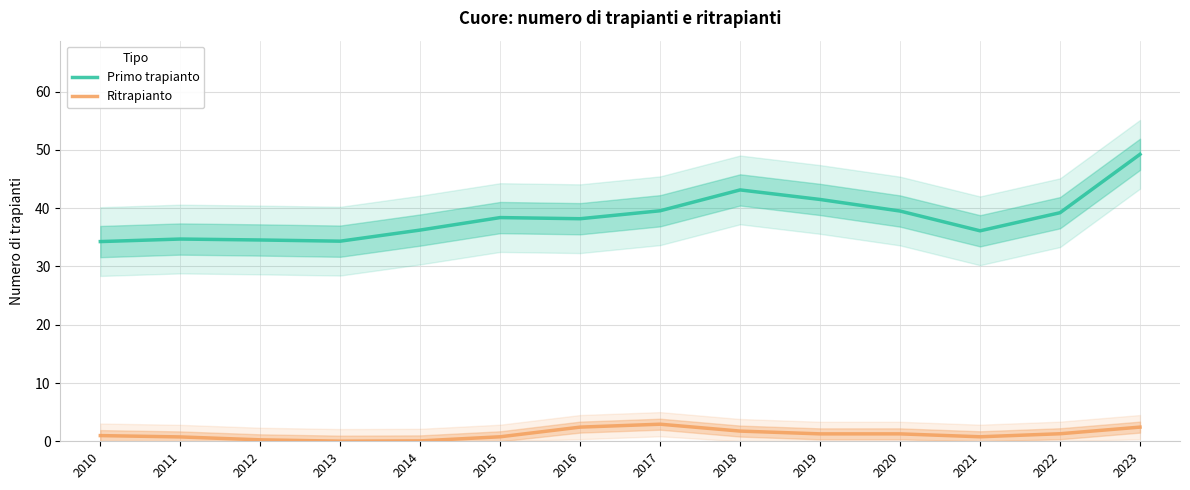

Rank the series by their average value, from lowest to highest.

Ritrapianto, Primo trapianto